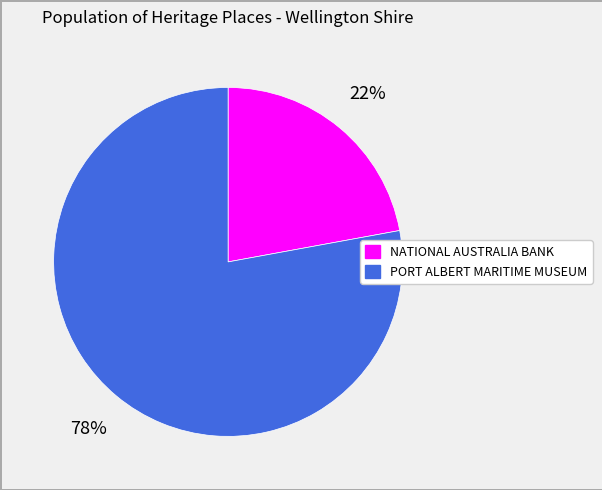

Is there any slice that represents more than half of the pie?

Yes